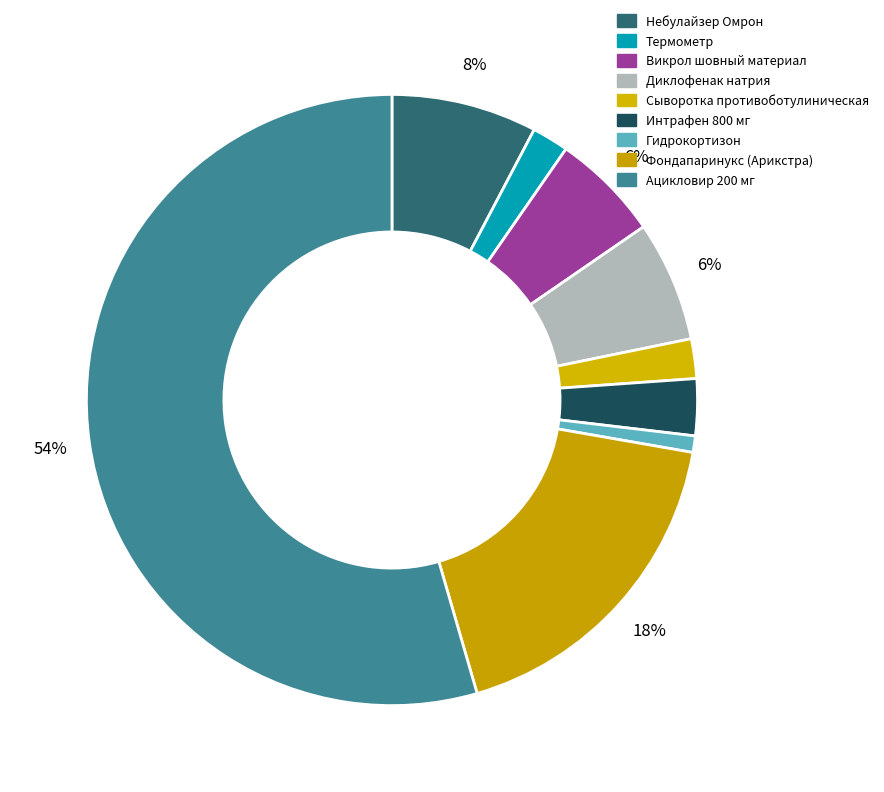

Which slice is the smallest?

Гидрокортизон